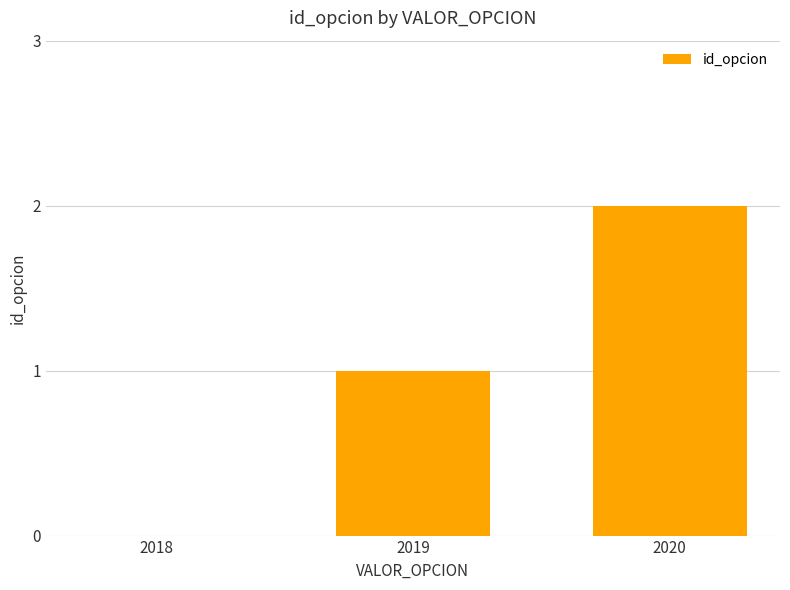

What is the sum of the values at 2018 and 2019?

1